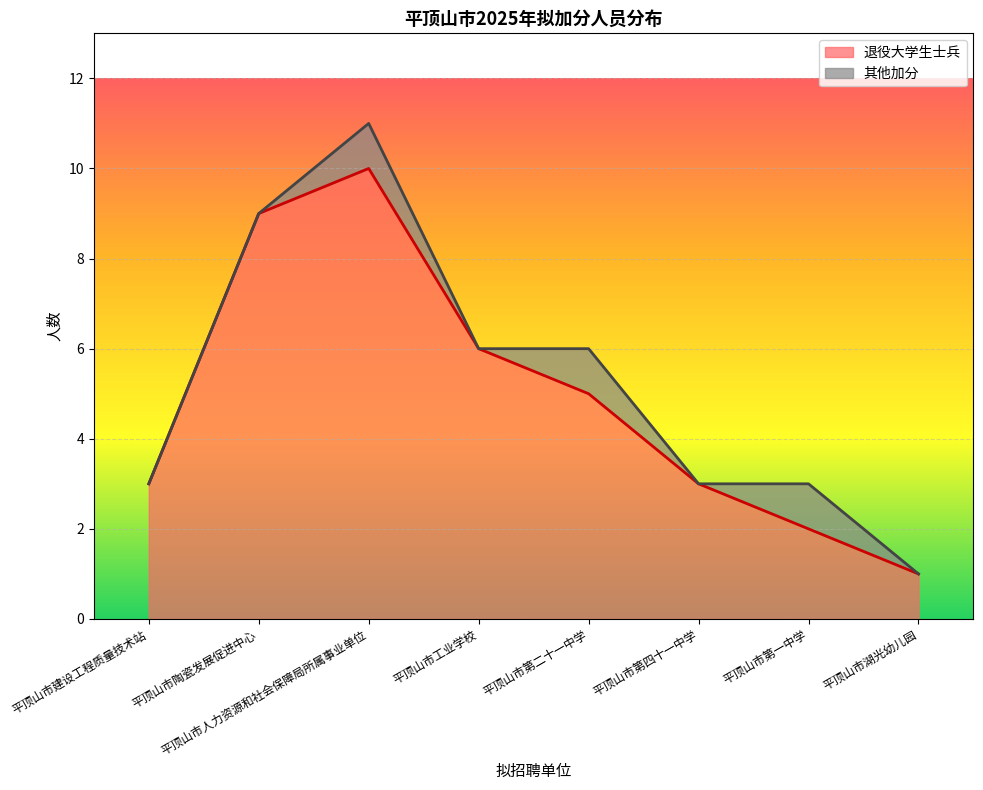

At which label does 退役大学生士兵 reach its peak?

平顶山市人力资源和社会保障局所属事业单位